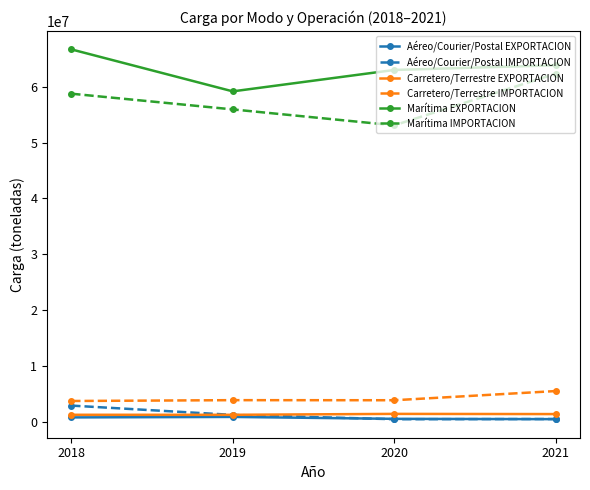

Does the chart have visible grid lines?

No